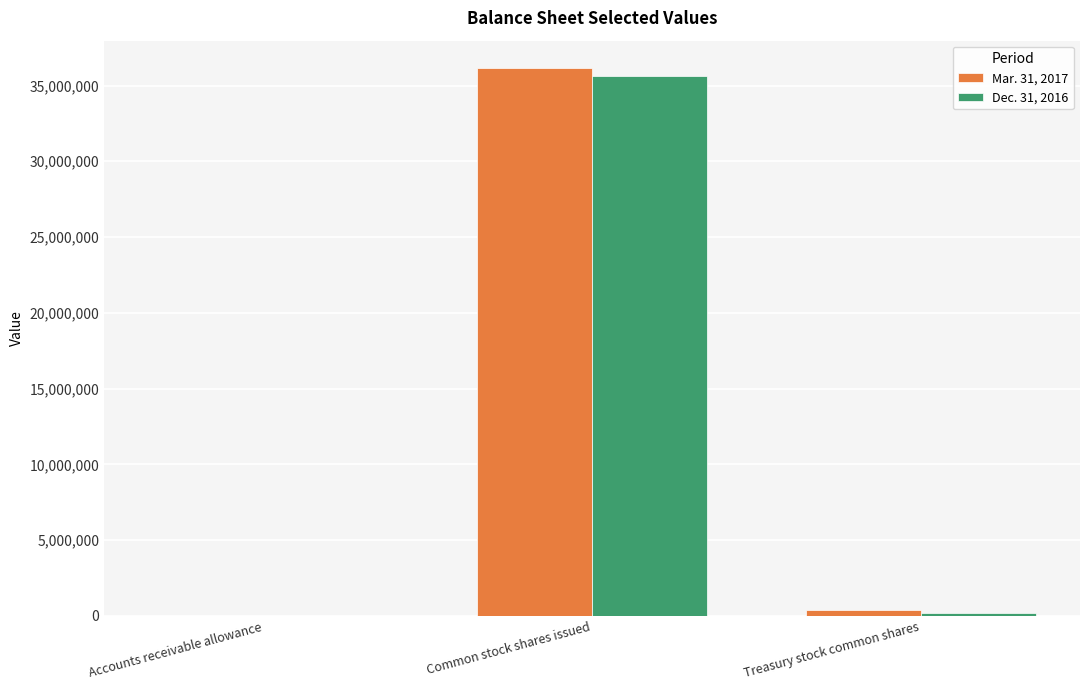

How many groups of bars are there?

3